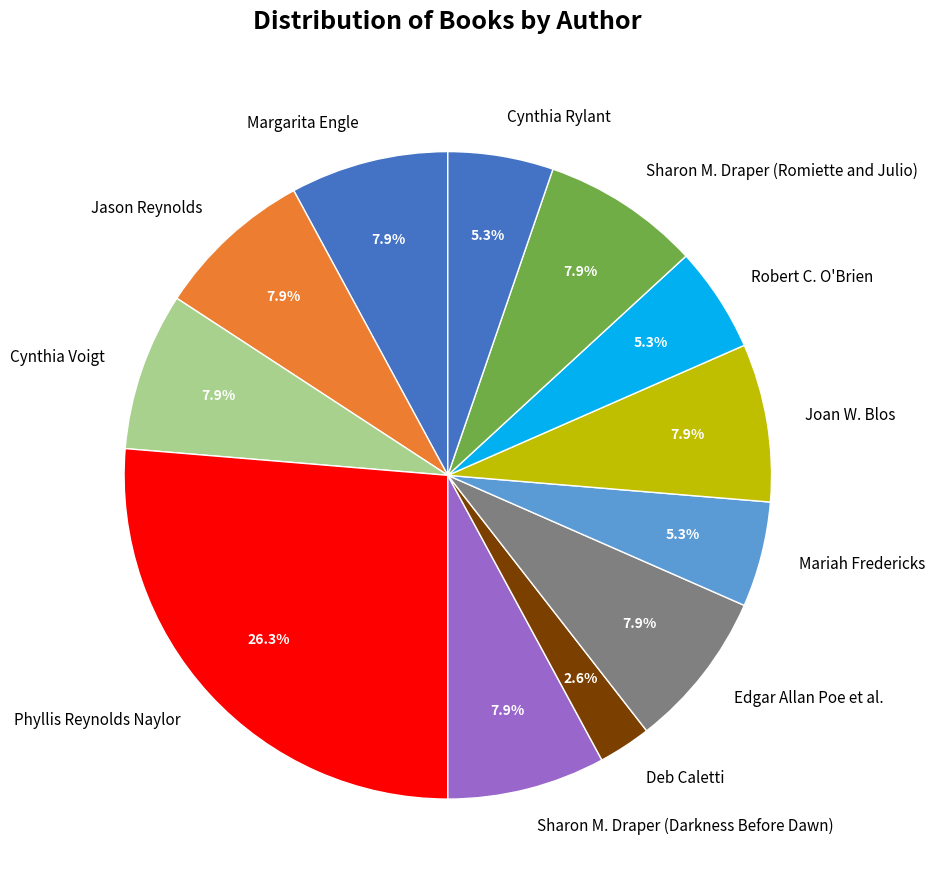

How many slices are in this pie chart?

12